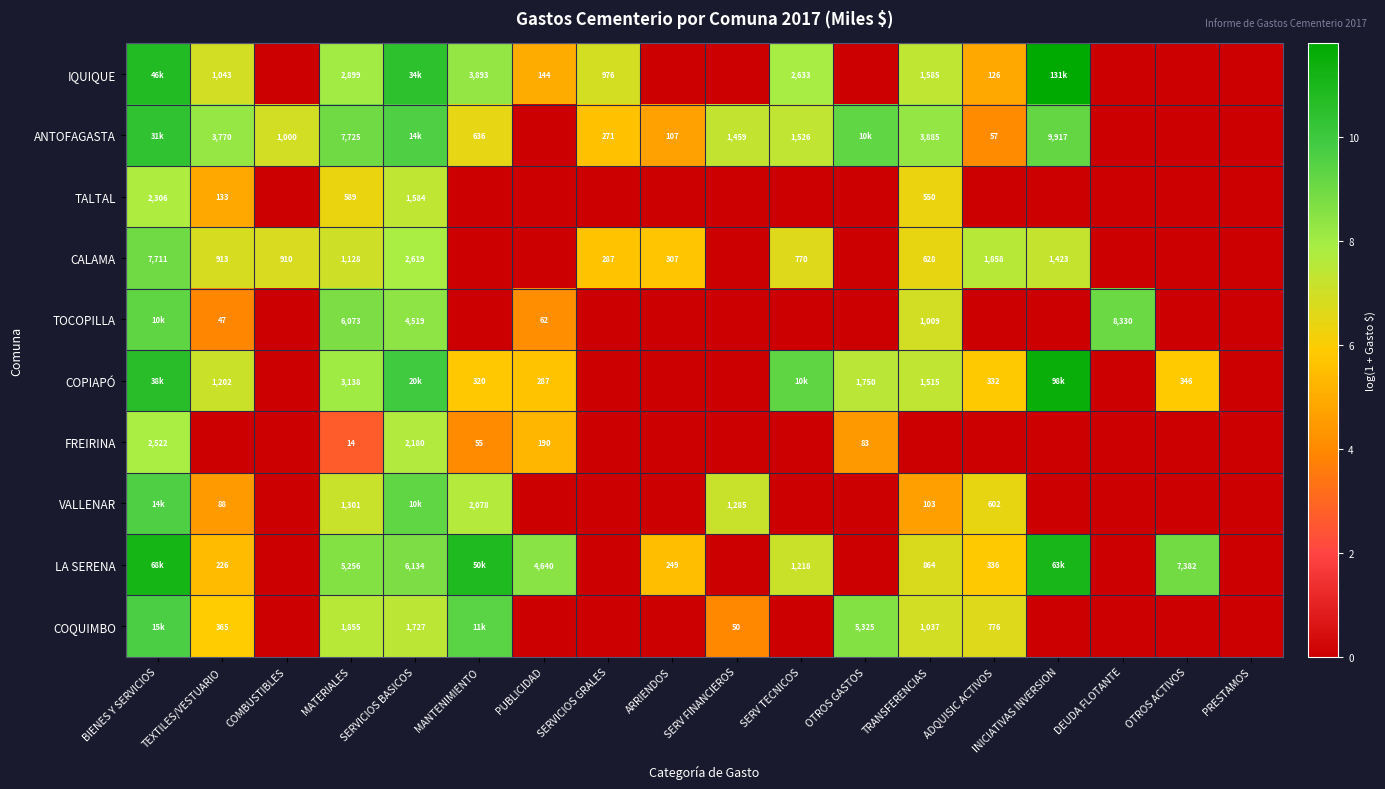

How many data points does each series have?

18